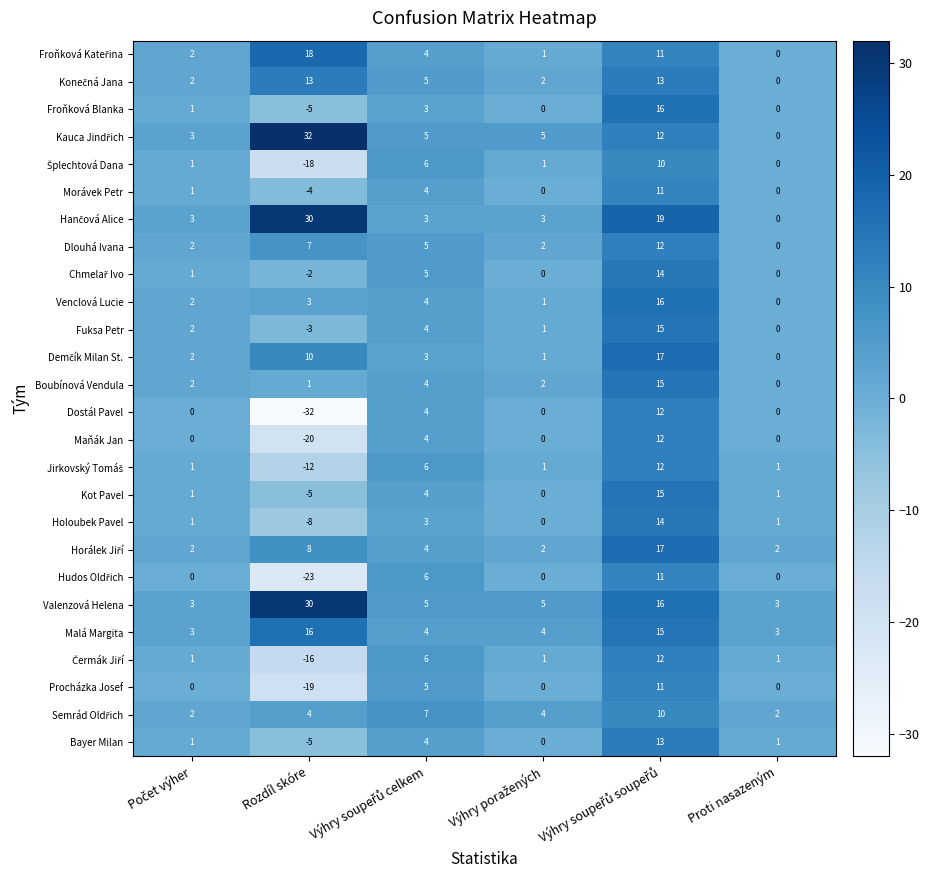

How many distinct data groups are displayed?

26